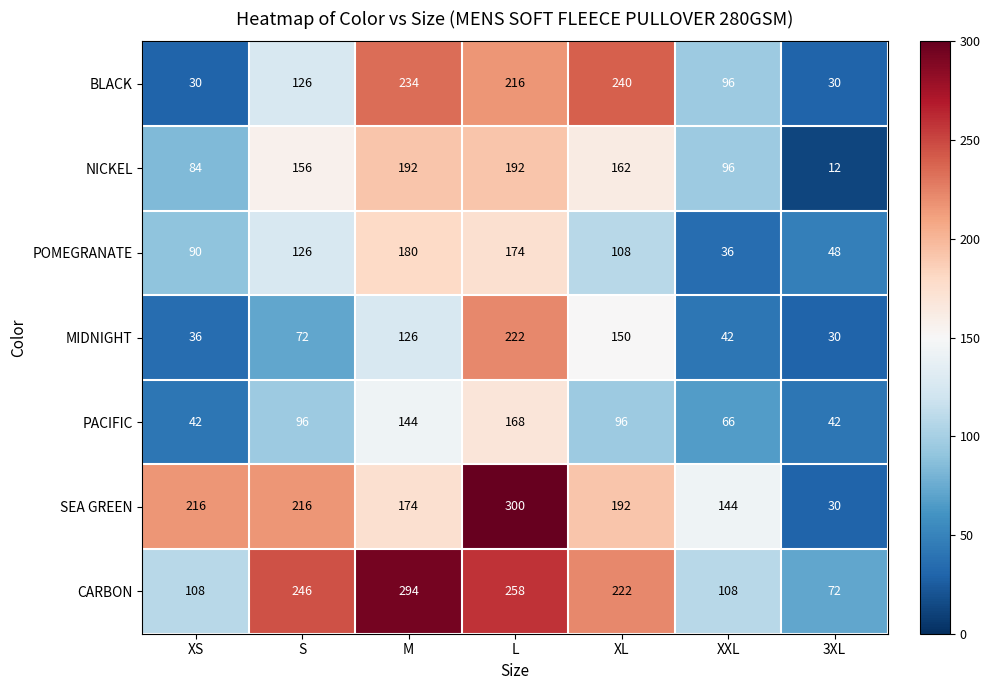

At how many categories does at least one series exceed 266?

2